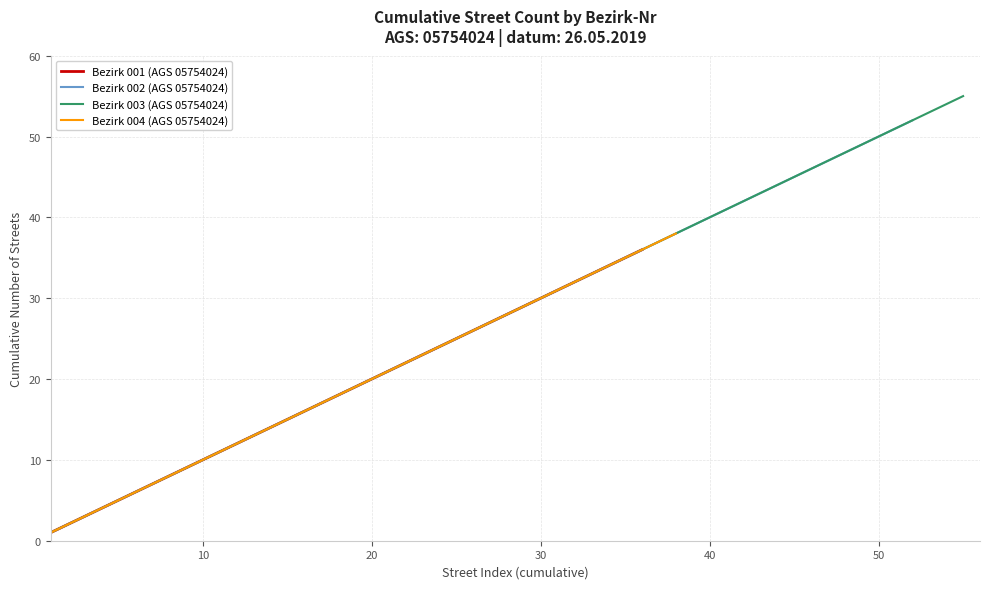

True or false: Streets per Bezirk-001 has more than 1 points higher than both neighbors.

False